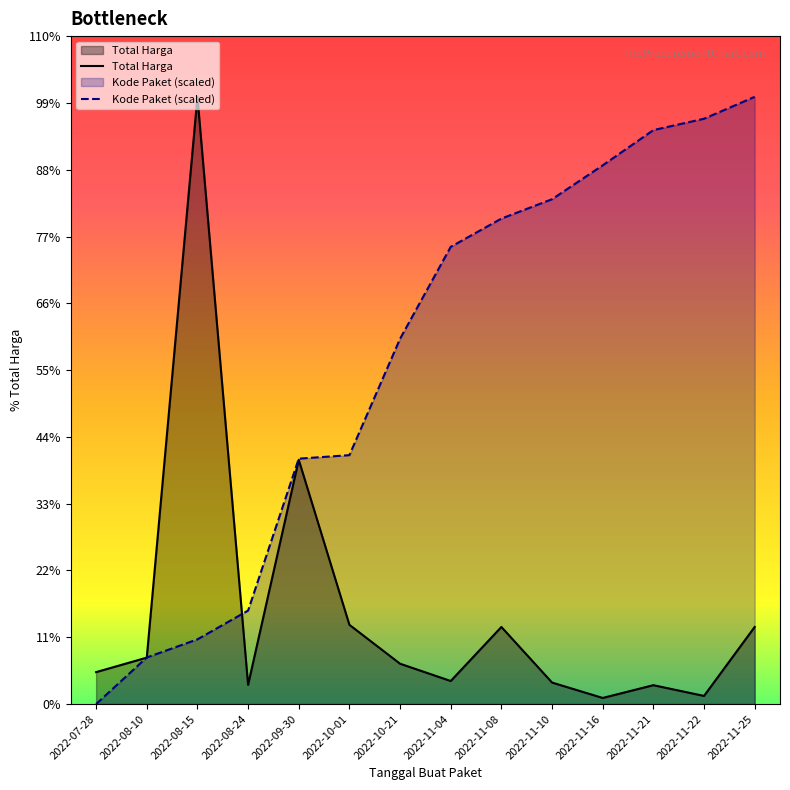

What position from the left is 2022-08-24?

4